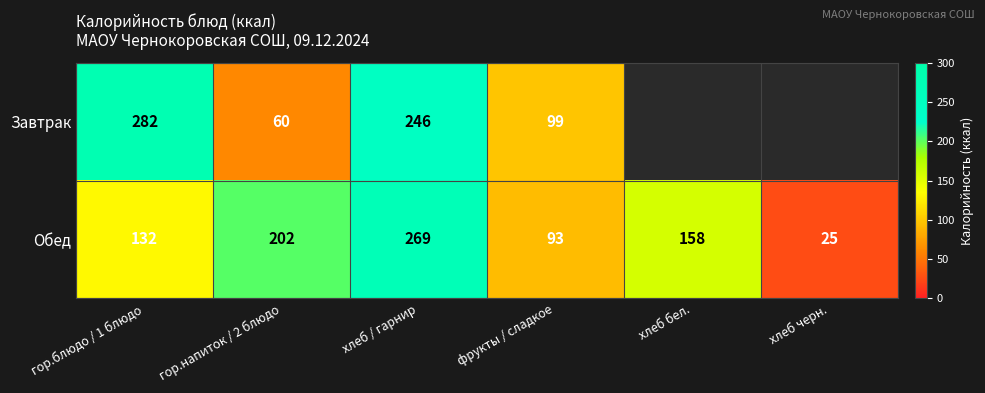

Is it true that Завтрак equals 33.3 at гор.напиток / 2 блюдо?

False